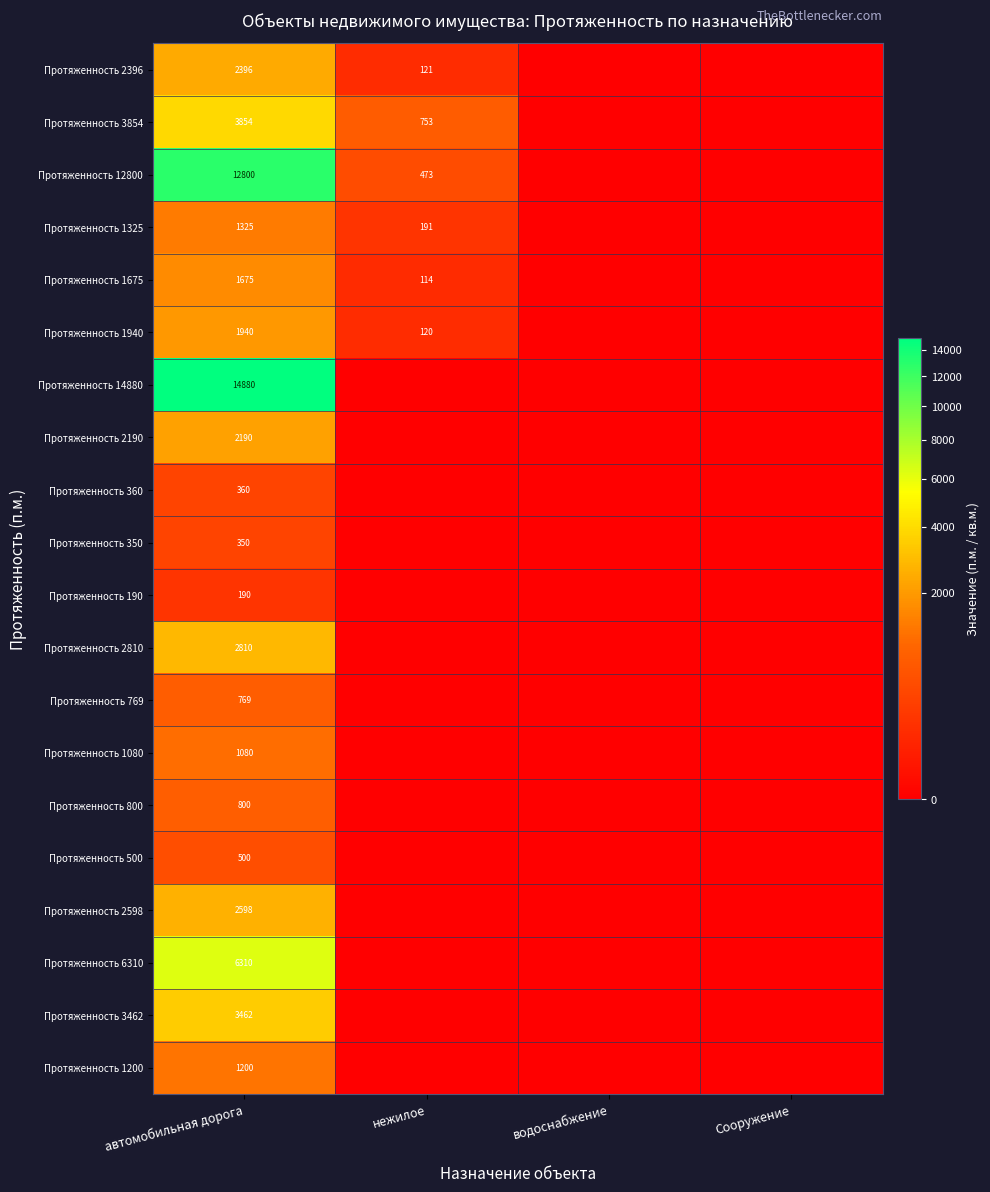

What is the sum of the Протяженность 1325 values at нежилое and автомобильная дорога?

1516